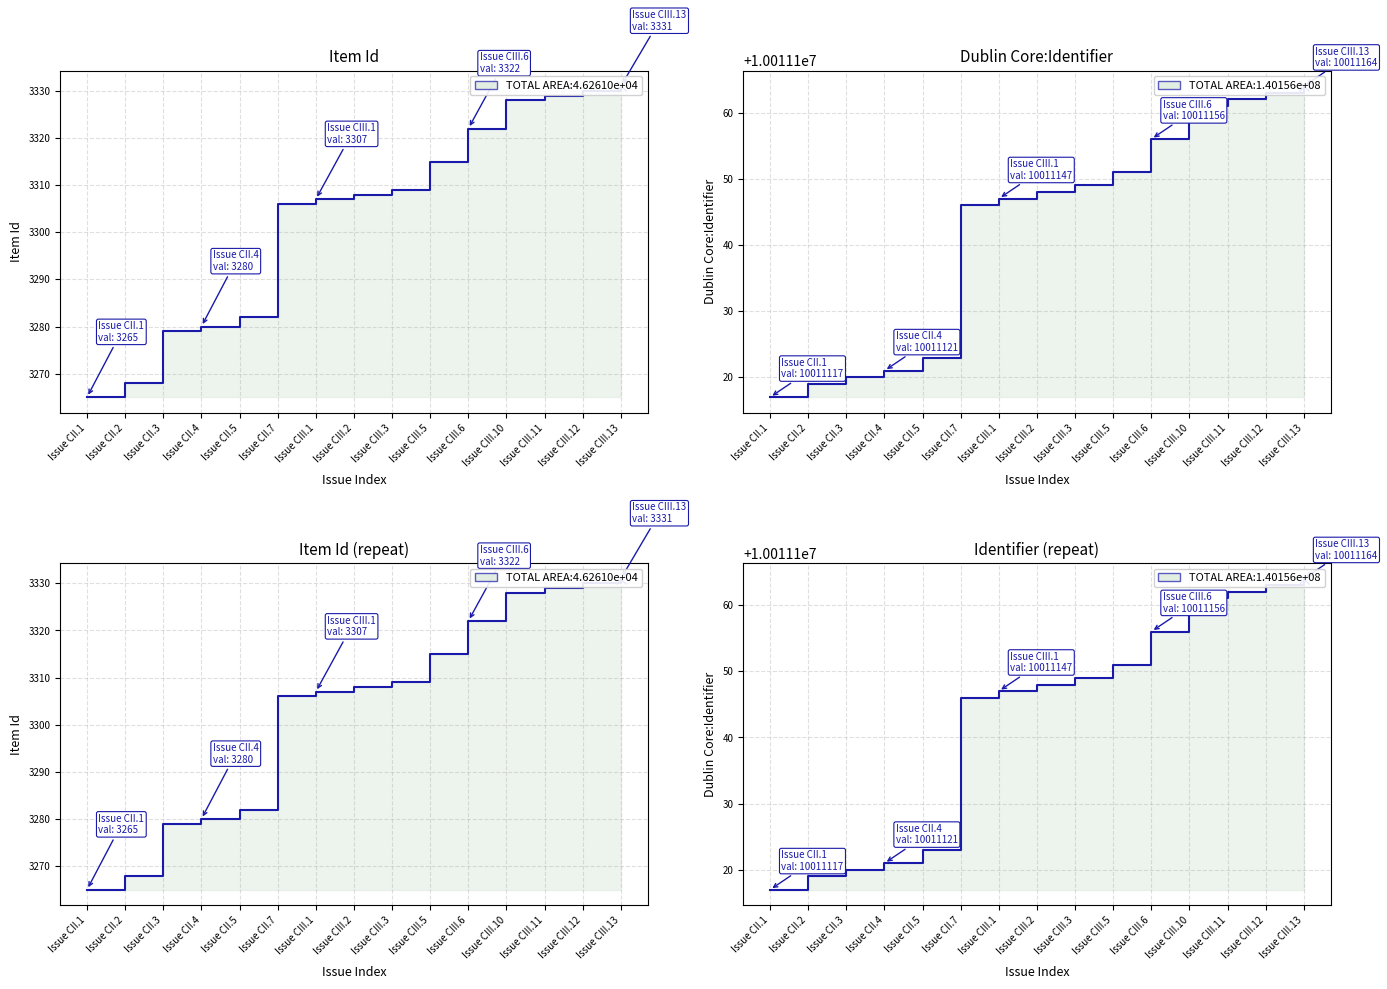

Reading right to left, list all the values displayed in this chart.

Item Id: 3331	3330	3329	3328	3322	3315	3309	3308	3307	3306	3282	3280	3279	3268	3265
Dublin Core:Identifier: 10011164	10011163	10011162	10011161	10011156	10011151	10011149	10011148	10011147	10011146	10011123	10011121	10011120	10011119	10011117